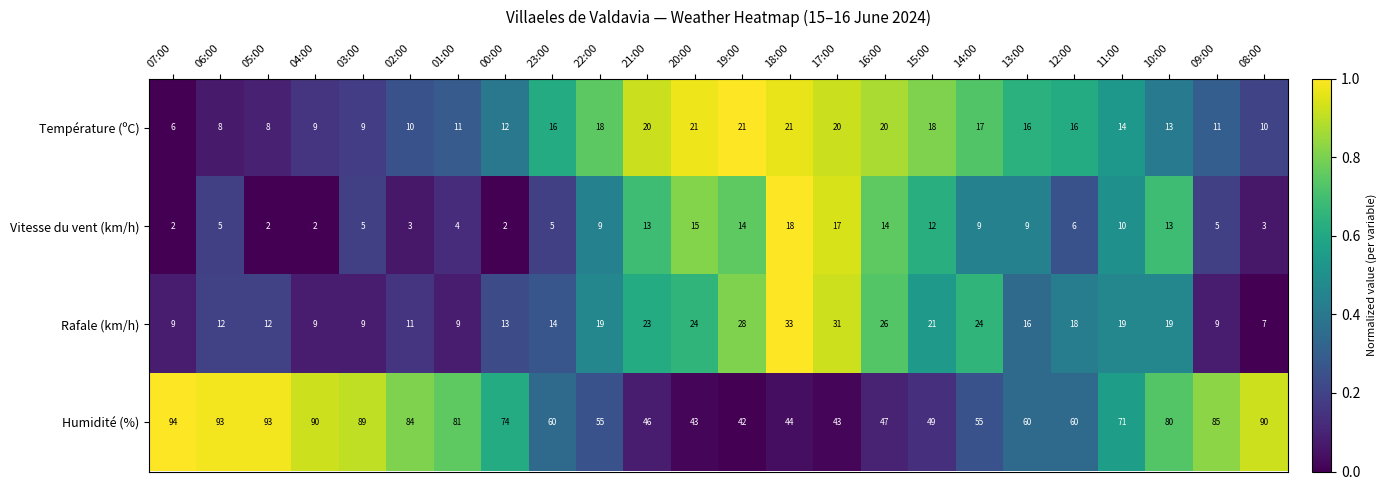

How many values in the Rafale (km/h) series are below 18?

12